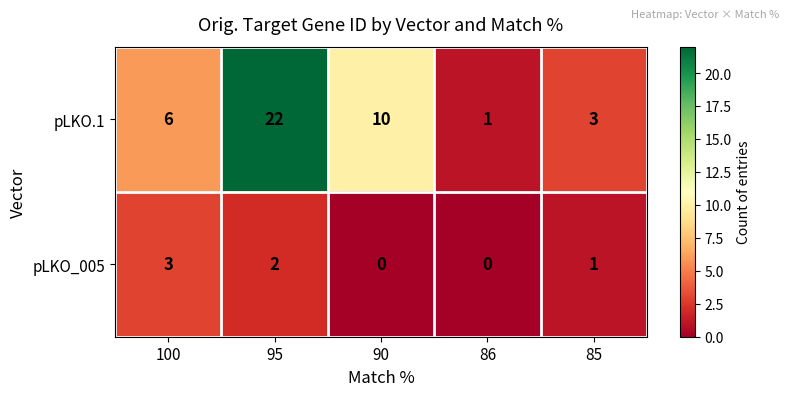

How many data points does each series have?

5